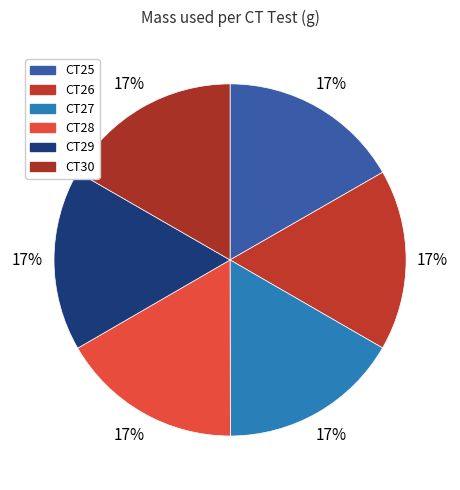

Approximately how many times larger is the value at CT29 compared to CT25?

1.0